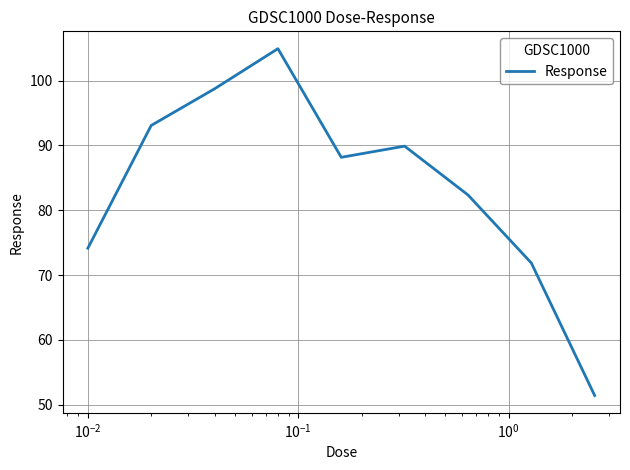

What is the difference between the maximum and minimum values?

53.5